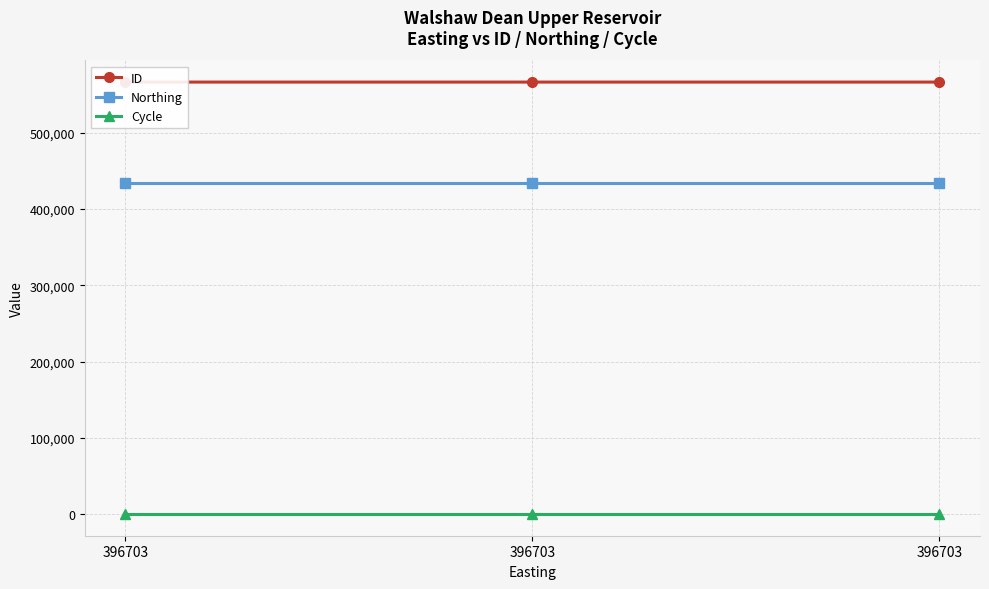

What is the approximate value of Cycle at 396703?

3